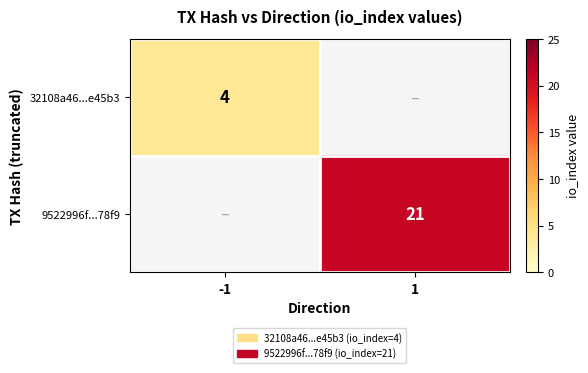

Is it true that 9522996f...78f9 equals 36 at 1?

False